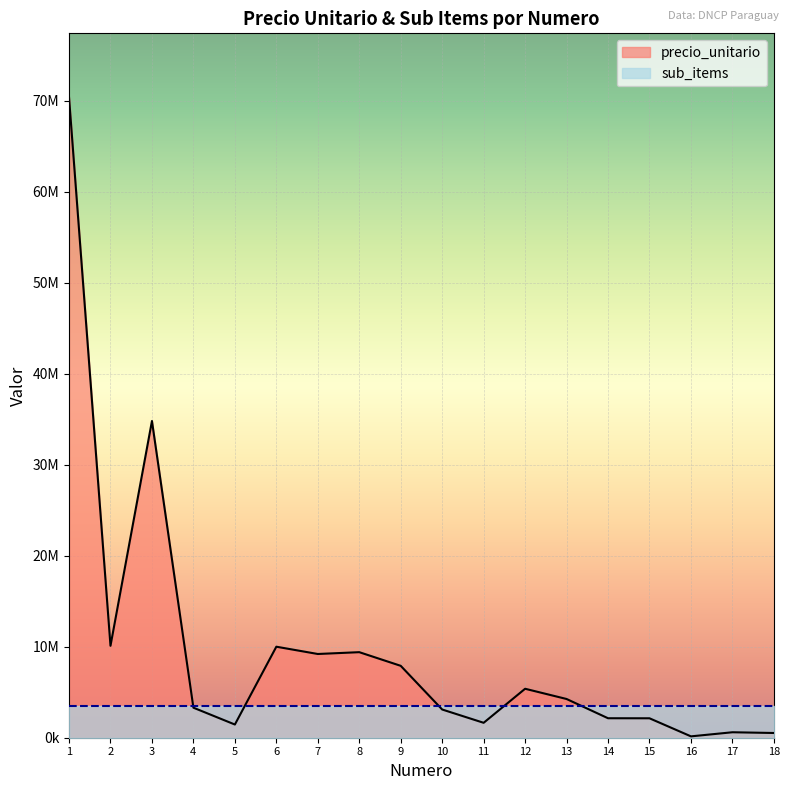

At which category does the chart reach its minimum across all series?

16